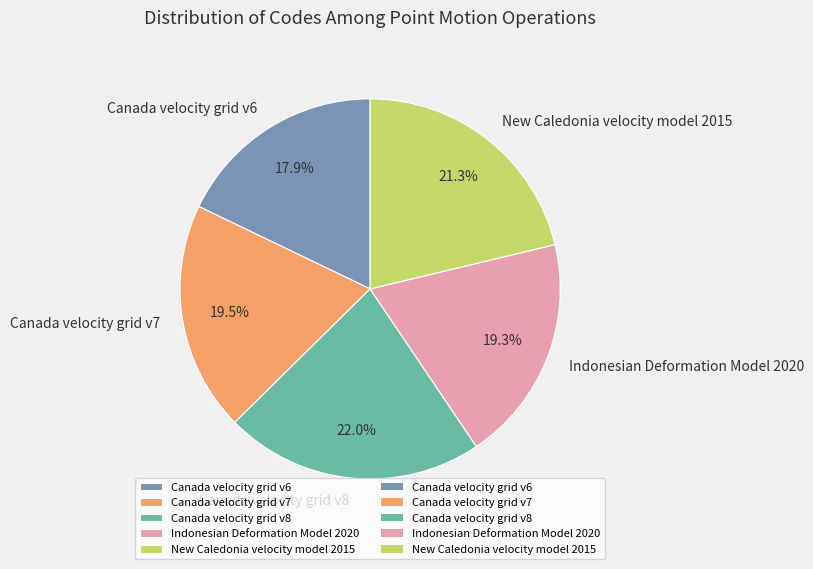

To the nearest percent, what portion does Canada velocity grid v6 represent?

18%